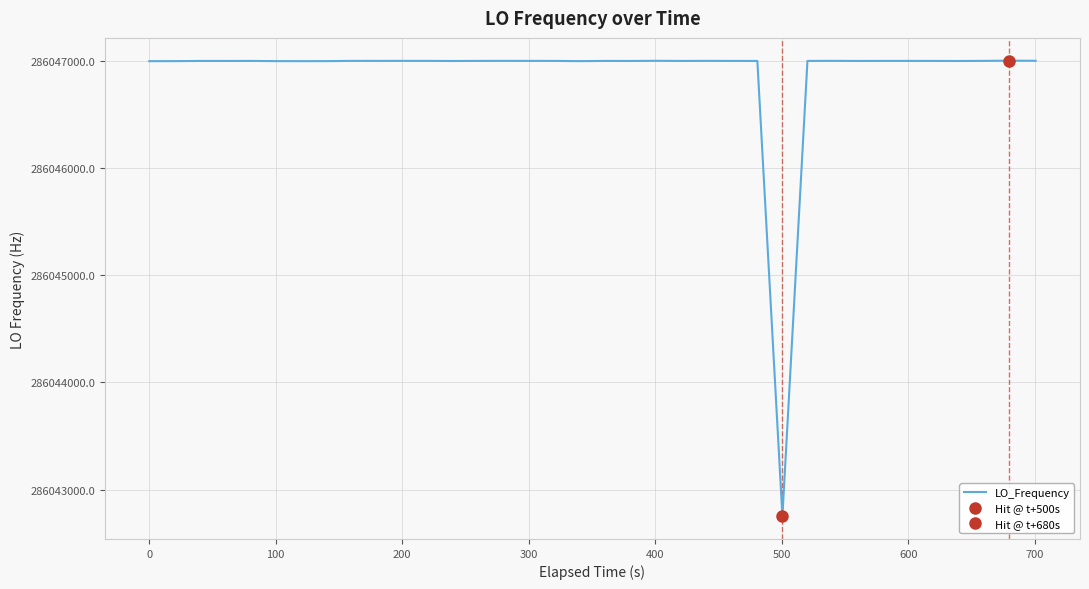

Is it true that the value at 13 is 66653011.1?

False